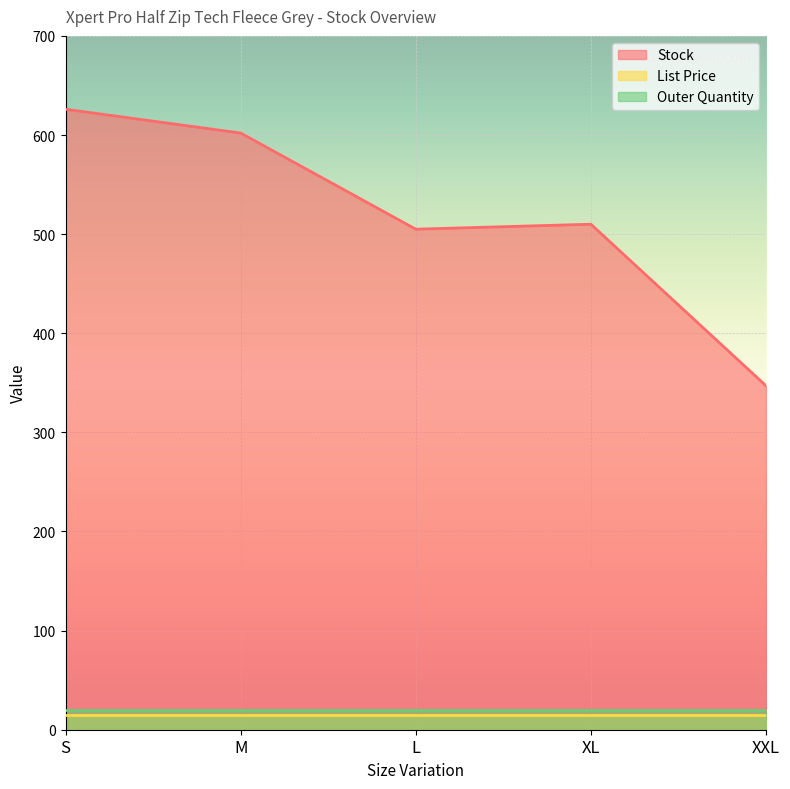

The Outer Quantity series shows 12.1 at M. True or false?

False